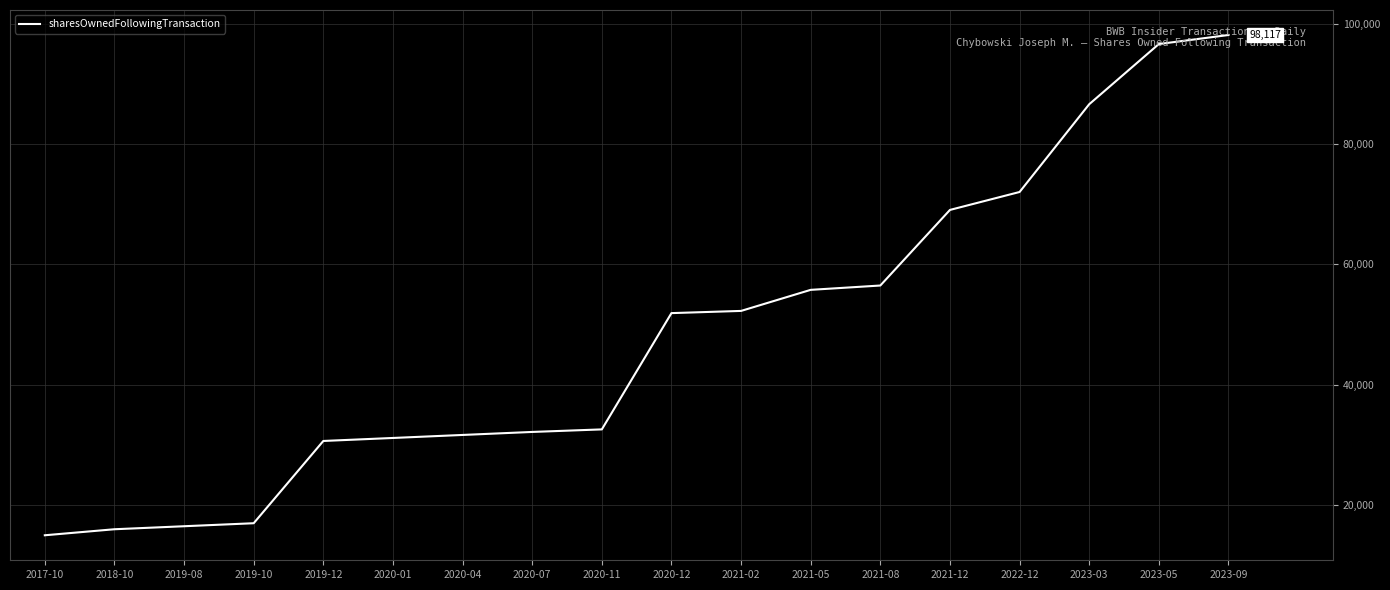

What is the greatest value displayed?

98117